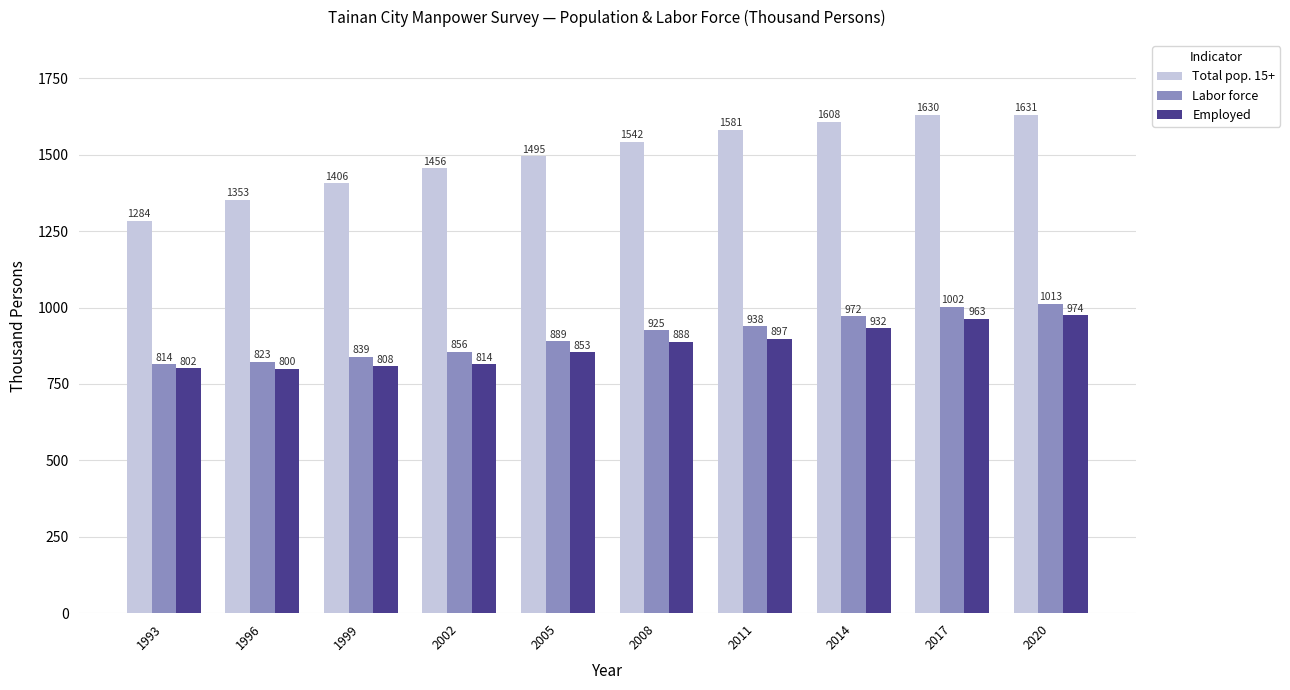

What is the smallest value displayed?

800